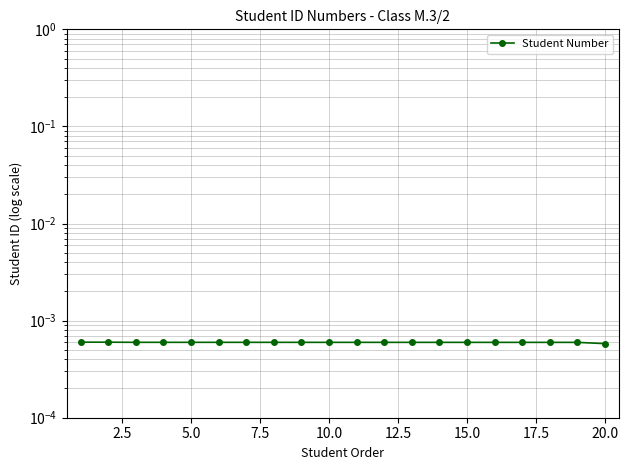

How many series are shown in this chart?

1